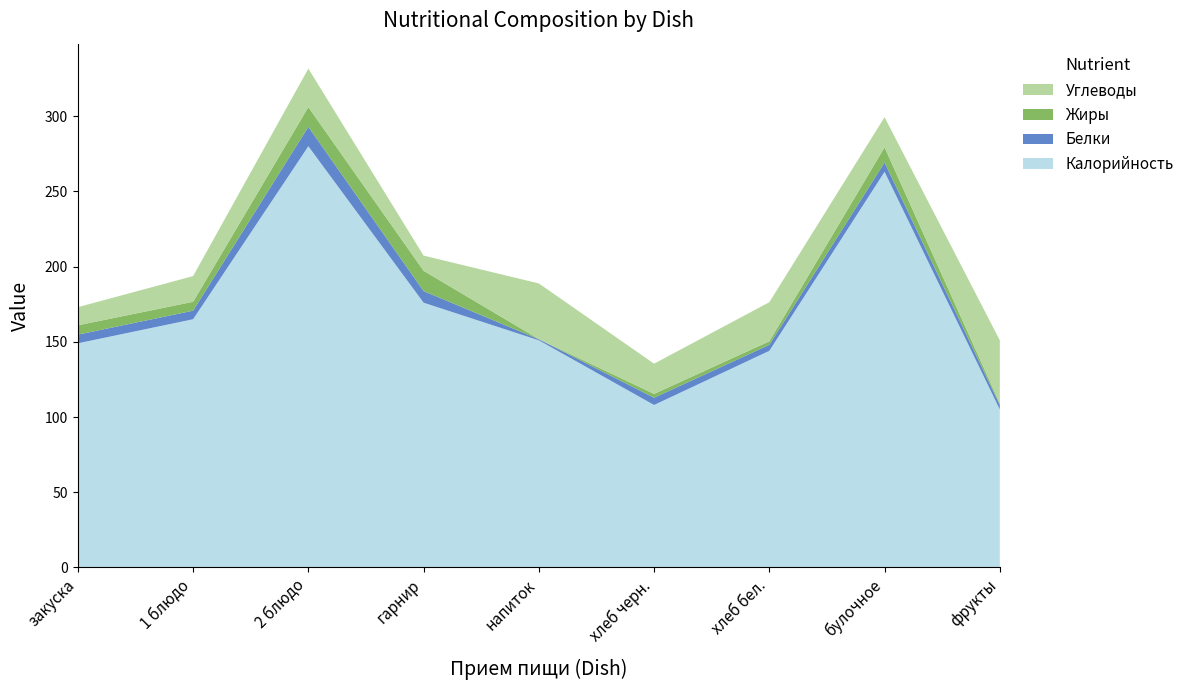

Reading left to right, what are all the values shown in this chart?

Калорийность: закуска=149.0	1 блюдо=165.0	2 блюдо=280.0	гарнир=176.0	напиток=151.0	хлеб черн.=108.0	хлеб бел.=144.0	булочное=263.0	фрукты=105.0
Белки: закуска=5.8	1 блюдо=5.7	2 блюдо=12.9	гарнир=7.7	напиток=0.7	хлеб черн.=4.8	хлеб бел.=4.0	булочное=6.2	фрукты=3.0
Жиры: закуска=6.2	1 блюдо=5.9	2 блюдо=13.1	гарнир=13.5	напиток=0.1	хлеб черн.=2.5	хлеб бел.=2.3	булочное=10.1	фрукты=1.0
Углеводы: закуска=12.1	1 блюдо=17.1	2 блюдо=25.6	гарнир=10.1	напиток=37.0	хлеб черн.=20.1	хлеб бел.=26.0	булочное=20.1	фрукты=42.0